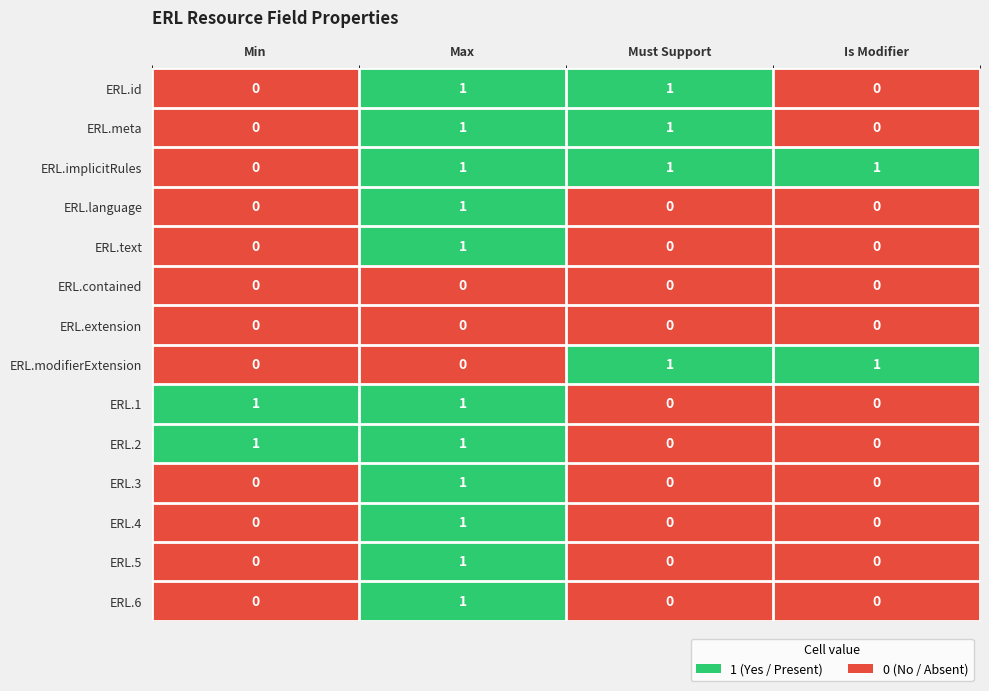

The value of ERL.language at Is Modifier is 0. True or false?

True